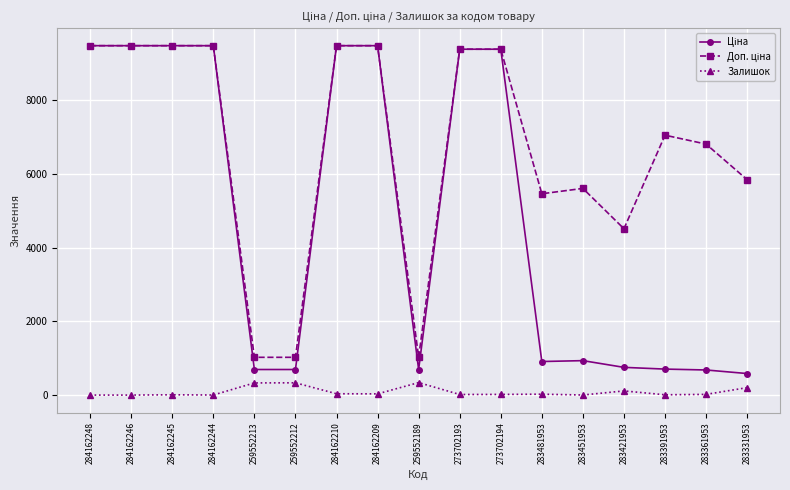

What is the spread (max minus min) of values at 259552189?

685.6